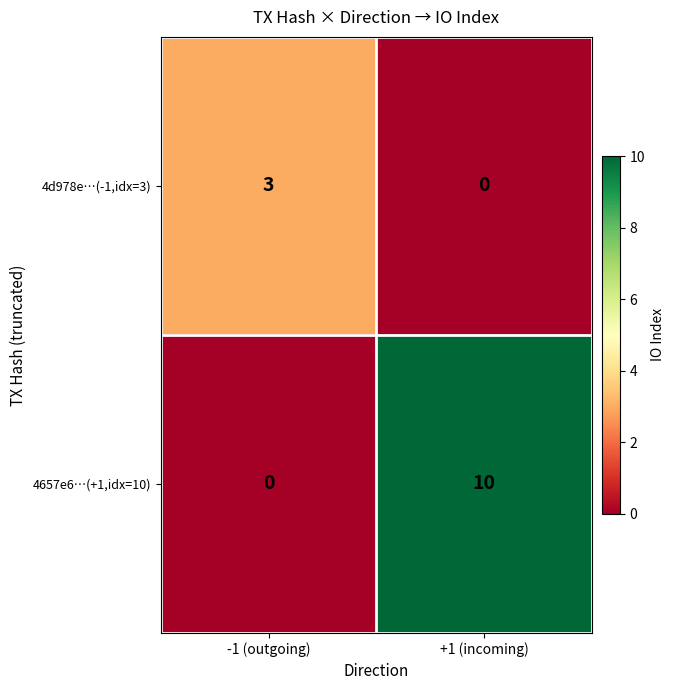

The 4d978e…(-1,idx=3) series shows 3 at -1 (outgoing). True or false?

True